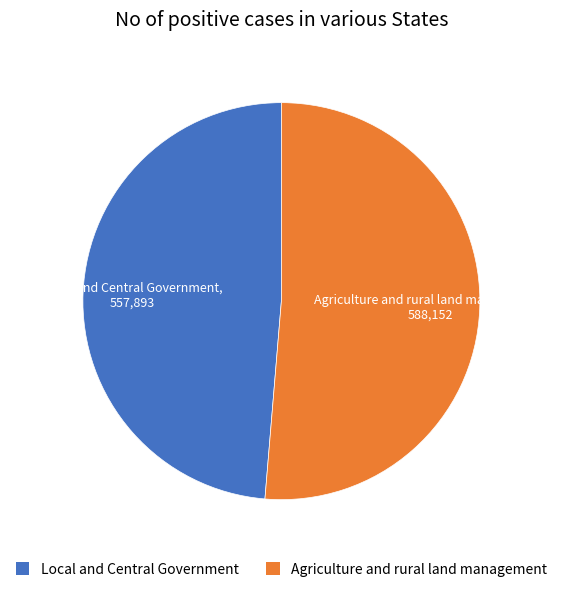

Rank the categories by value from lowest to highest.

Local and Central Government, Agriculture and rural land management